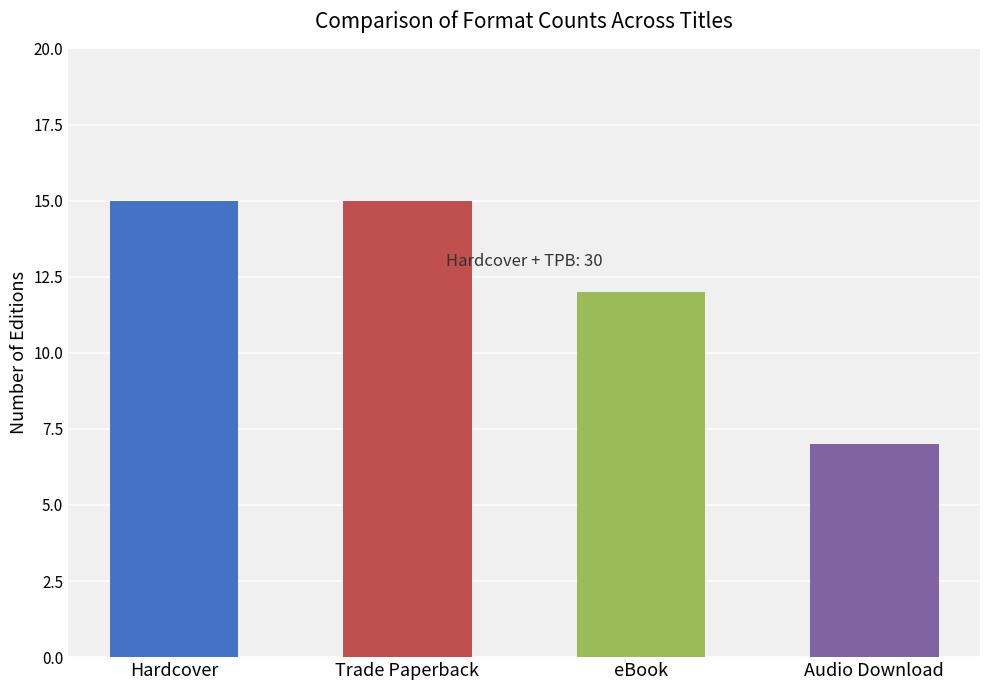

List the labels in order of value, smallest first.

Audio Download, eBook, Hardcover, Trade Paperback